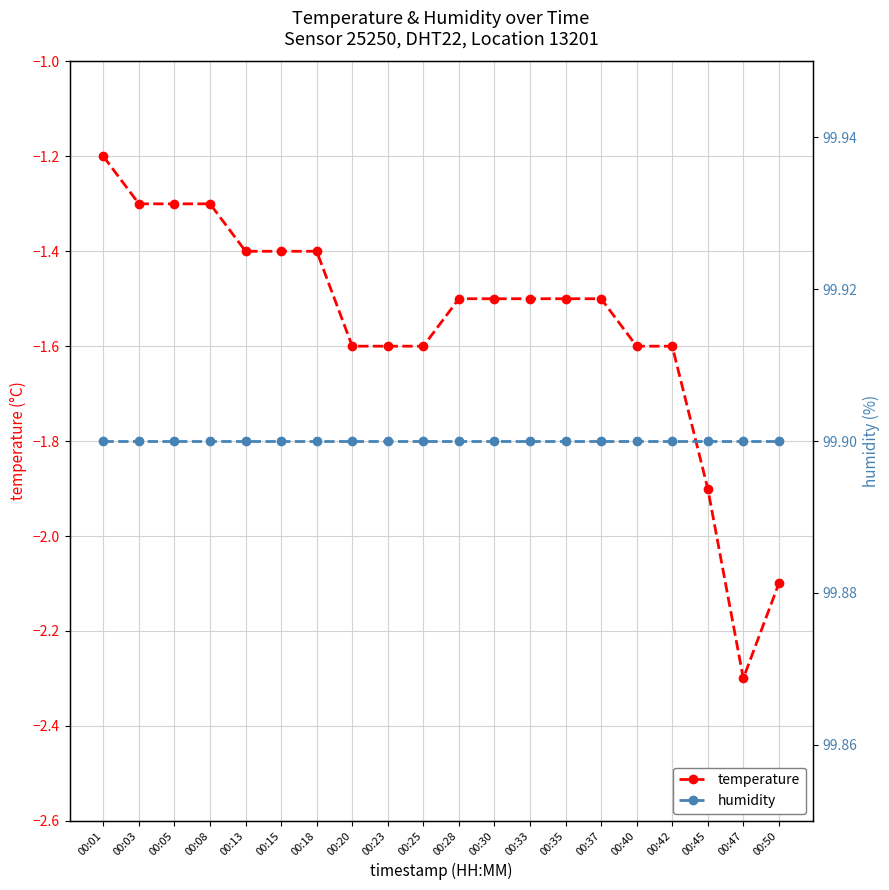

What is the approximate value of humidity at 00:50?

99.9